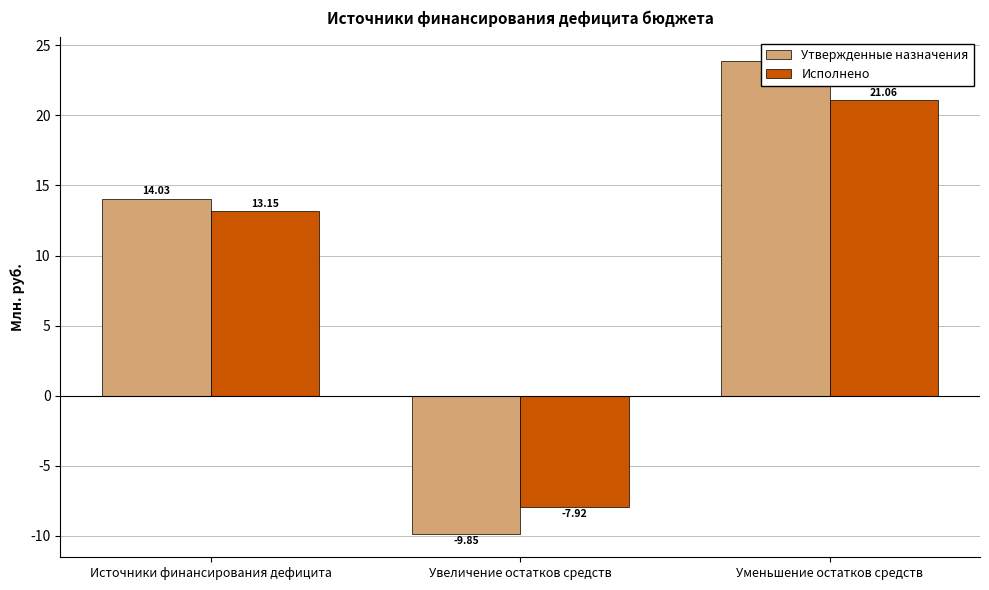

What is the value of the Исполнено bar at the 2nd from the left?

-7915055.0